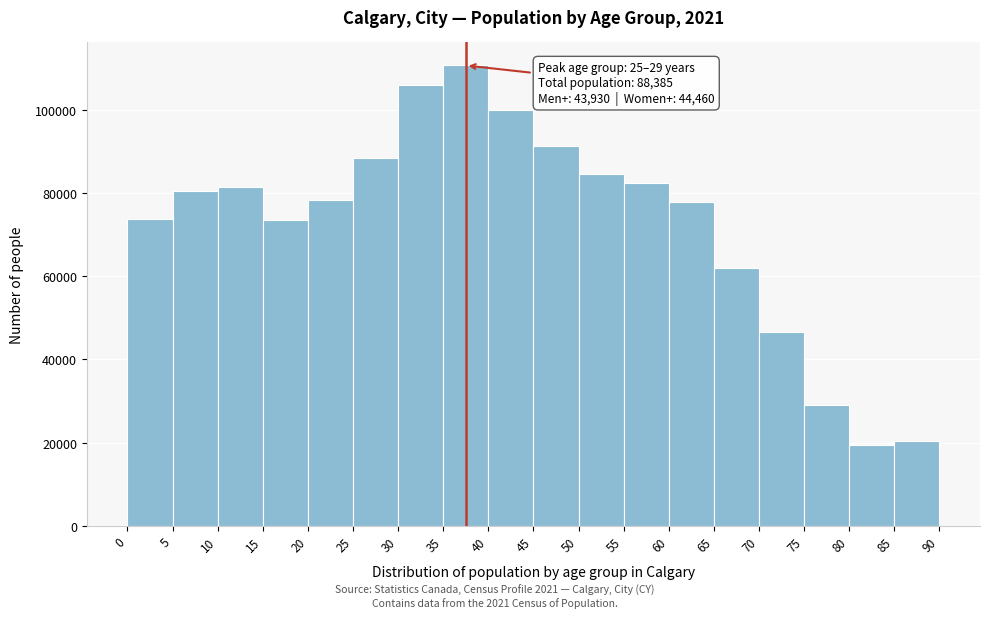

Which range on the x-axis has the tallest bar?

35 to 40